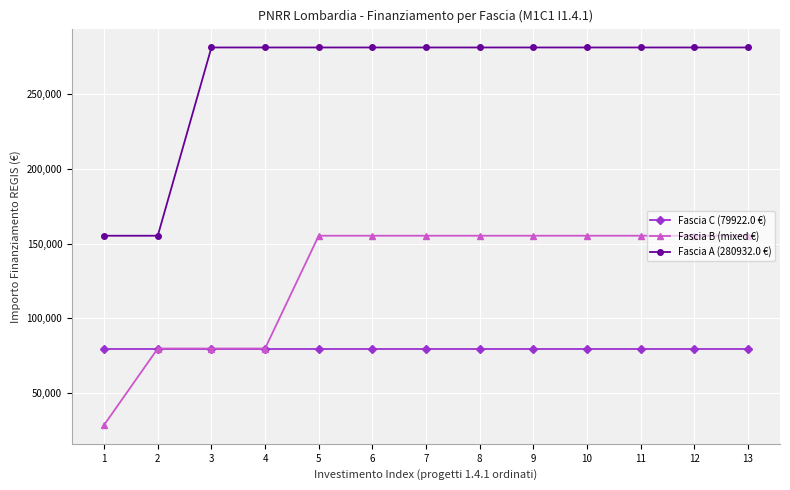

True or false: Fascia A (280932.0 €) and Fascia B (mixed €) intersect in this chart.

False